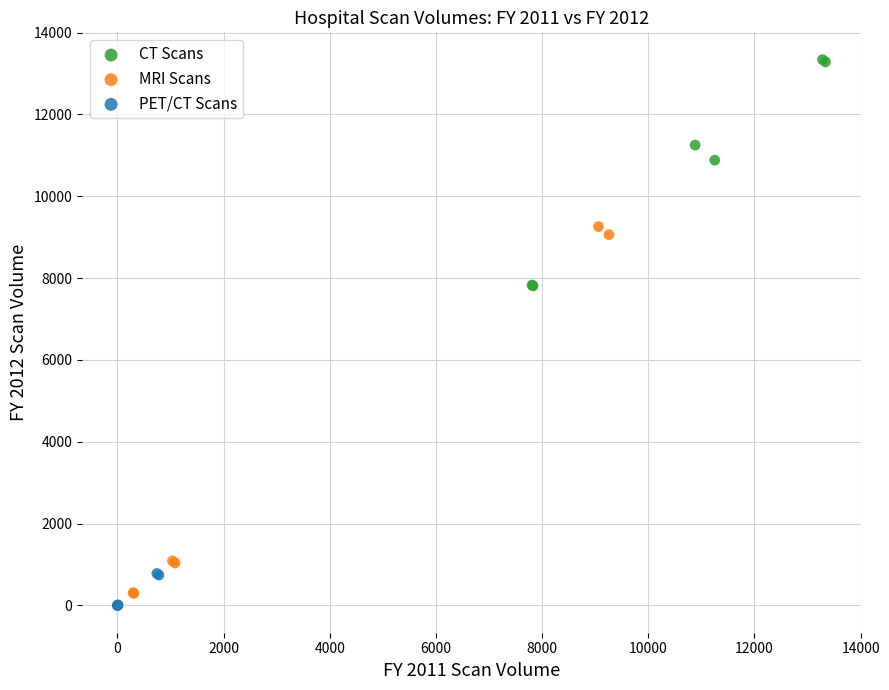

Which series has the largest Y range (max minus min)?

MRI Scans